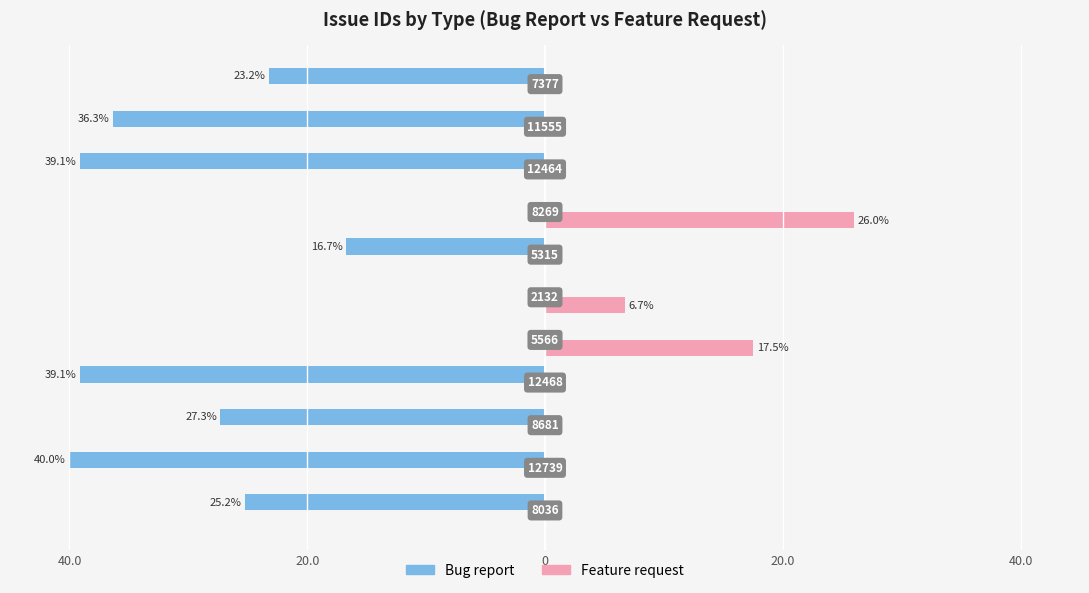

Reading left to right, extract all data points from this chart.

Bug report: -25.2	-40.0	-27.3	-39.1	0.0	0.0	-16.7	0.0	-39.1	-36.3	-23.2
Feature request: 0.0	0.0	0.0	0.0	17.5	6.7	0.0	26.0	0.0	0.0	0.0